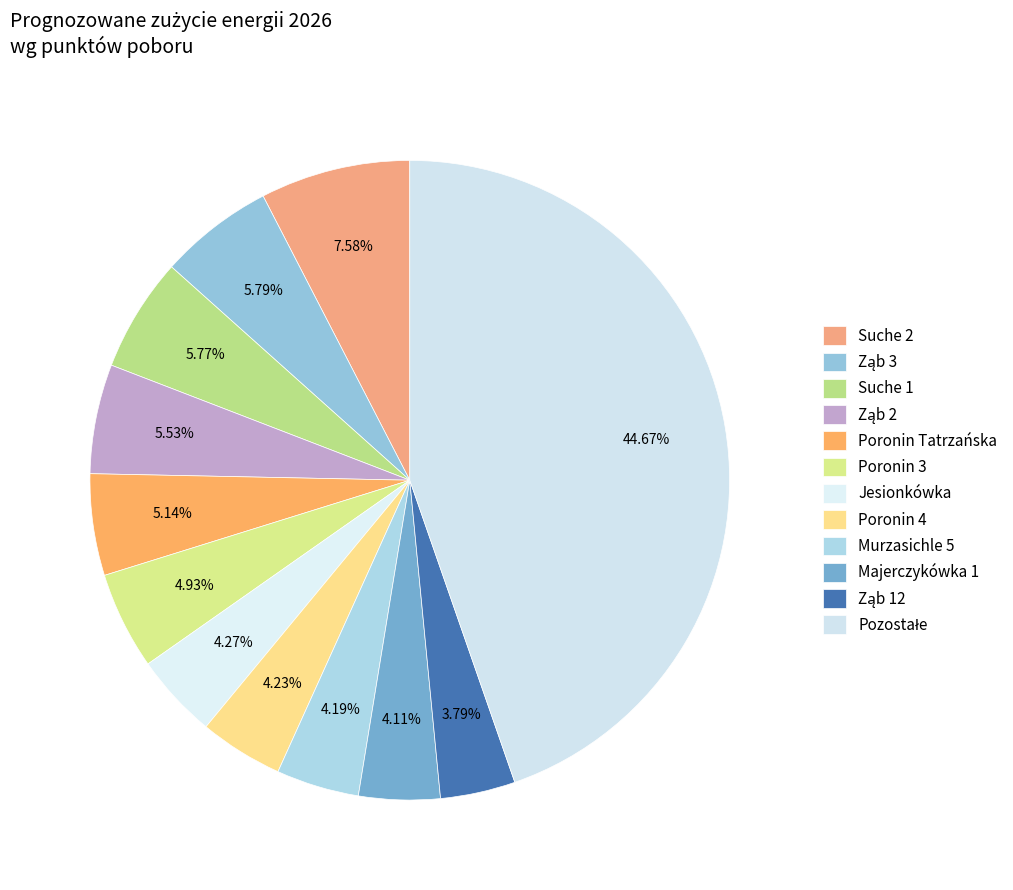

How many segments does this pie chart have?

12